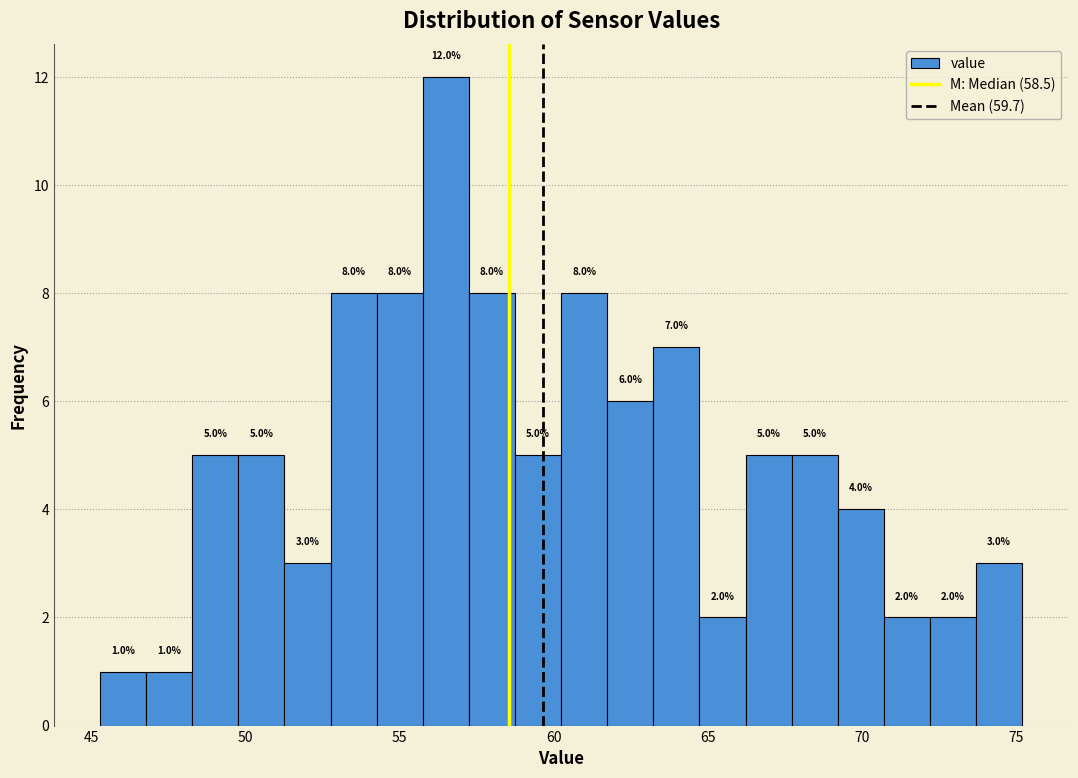

Around what value on the x-axis is the tallest bar? Give the approximate position of its centre, as read against the axis.

56.5